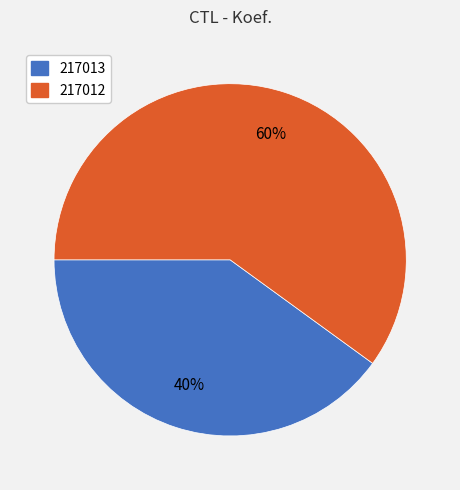

Does any single category account for the majority?

Yes